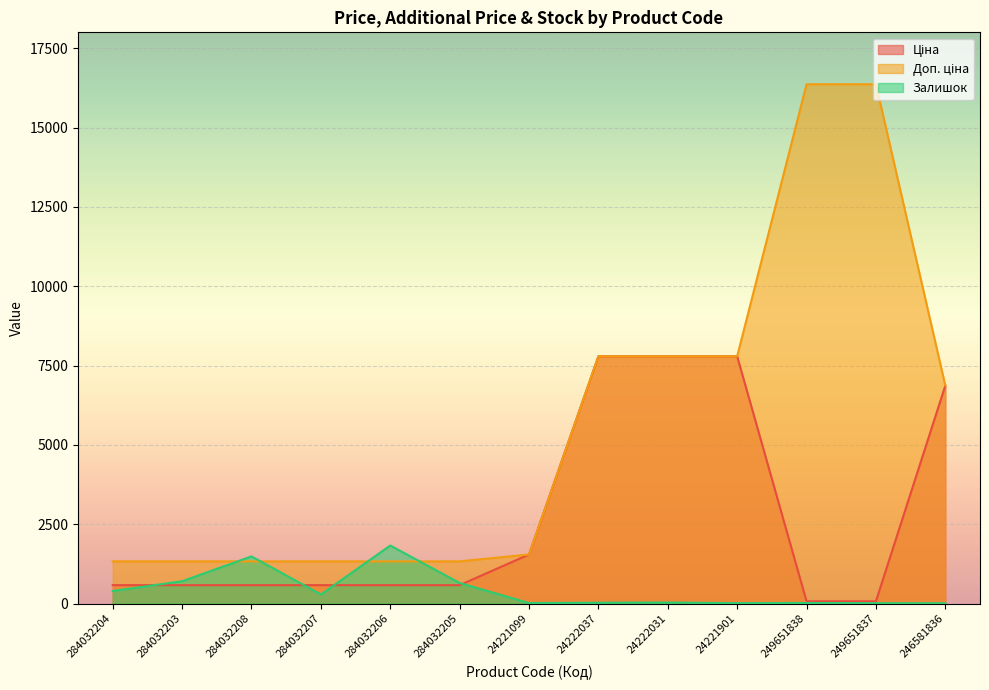

Reading right to left, transcribe all the data shown in this chart.

Ціна: 246581836=6869.4	249651837=72.7	249651838=72.7	24221901=7792.9	24222031=7792.9	24222037=7792.9	24221099=1547.7	284032205=580.4	284032206=580.4	284032207=580.4	284032208=580.4	284032203=580.4	284032204=580.4
Доп. ціна: 246581836=6869.4	249651837=16366.5	249651838=16366.5	24221901=7792.9	24222031=7792.9	24222037=7792.9	24221099=1548.0	284032205=1330.3	284032206=1330.3	284032207=1330.3	284032208=1330.3	284032203=1330.3	284032204=1330.3
Залишок: 246581836=10.0	249651837=13.0	249651838=19.0	24221901=13.0	24222031=33.0	24222037=27.0	24221099=16.0	284032205=649.0	284032206=1830.0	284032207=287.0	284032208=1487.0	284032203=704.0	284032204=396.0